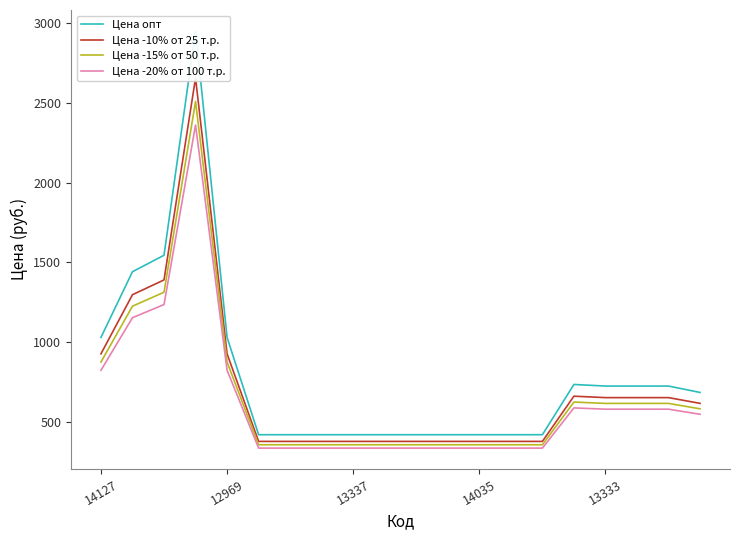

Is it true that Цена опт equals 685.0 at 19?

True